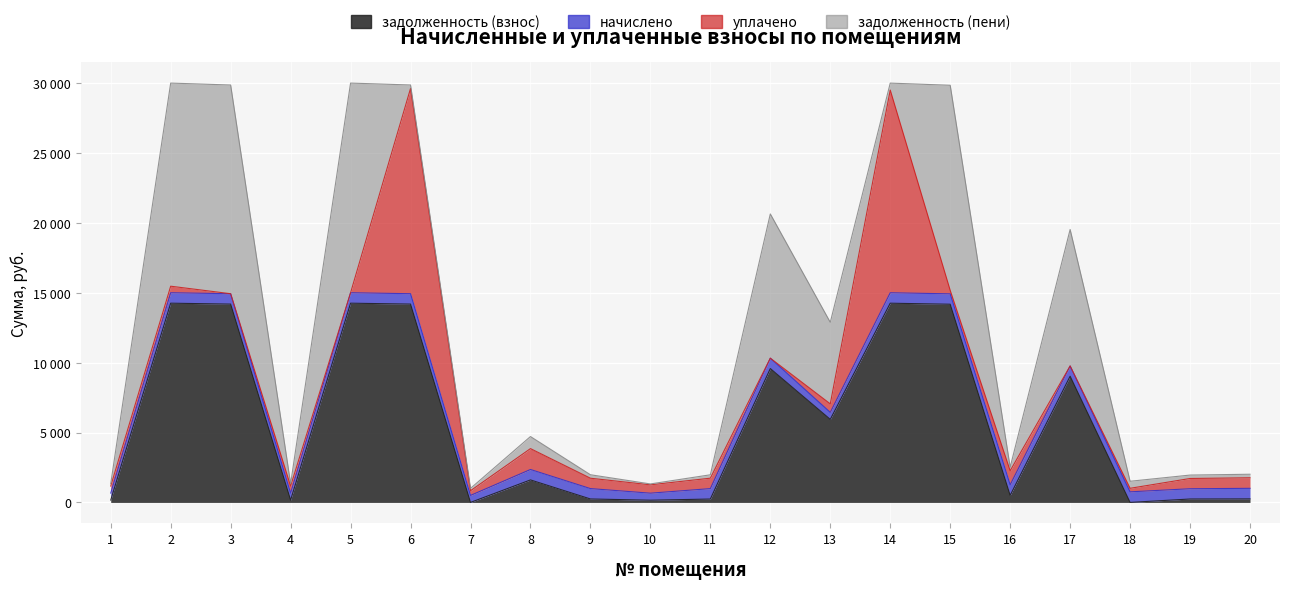

The value of начислено at 2 is 746.7. True or false?

True